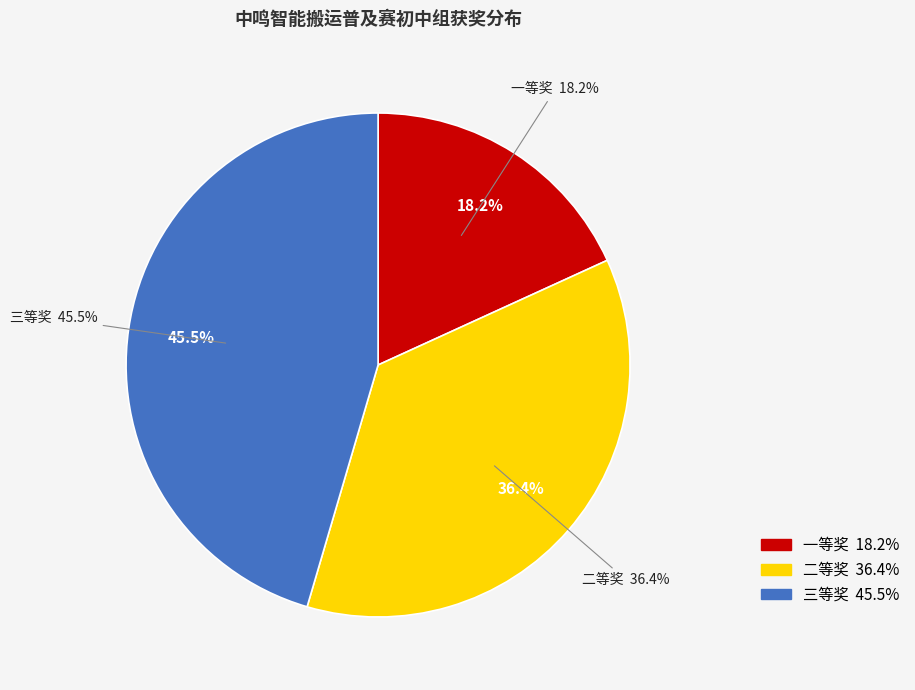

What percentage is the 一等奖 slice, to the nearest percent?

18%